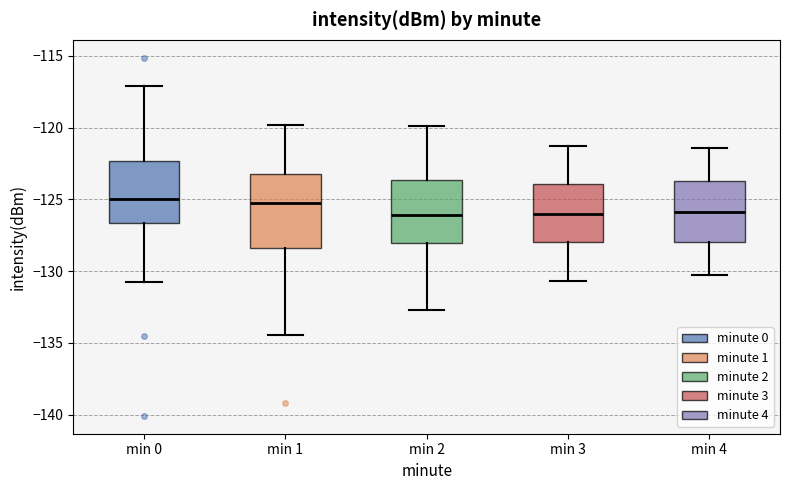

Reading left to right, transcribe this box plot: for each box, give where its median line is, the range the box spans, and where its two whiskers end, as read against the y-axis. The values are not printed on the chart, so give them approximately, as read against the axis.

min 0: median -125.0, box -126.5 to -122.5, whiskers -131.0 to -117.0
min 1: median -125.5, box -128.5 to -123.0, whiskers -134.5 to -120.0
min 2: median -126.0, box -128.0 to -123.5, whiskers -132.5 to -120.0
min 3: median -126.0, box -128.0 to -124.0, whiskers -130.5 to -121.5
min 4: median -126.0, box -128.0 to -123.5, whiskers -130.5 to -121.5